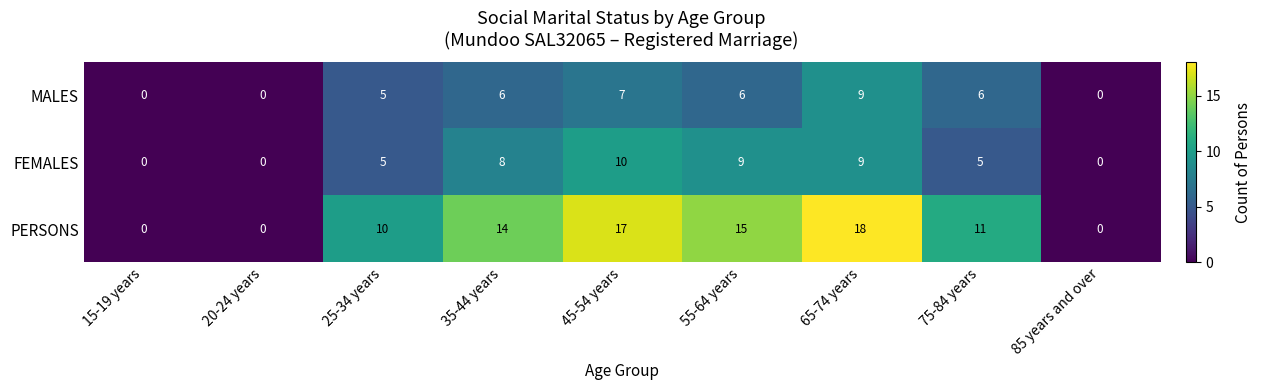

Rank the series by their maximum value, from lowest to highest.

MALES, FEMALES, PERSONS